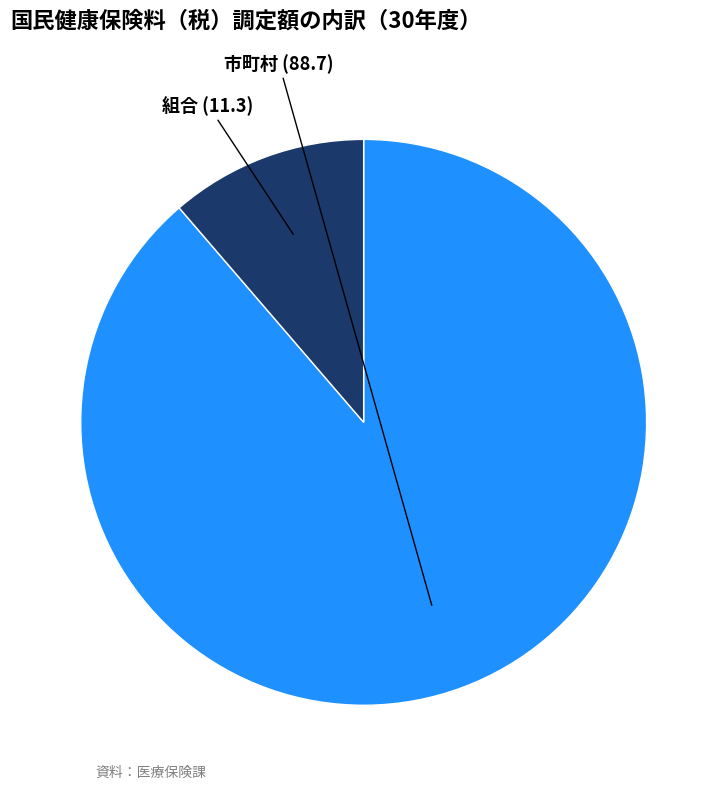

Is there a majority slice in this chart?

Yes